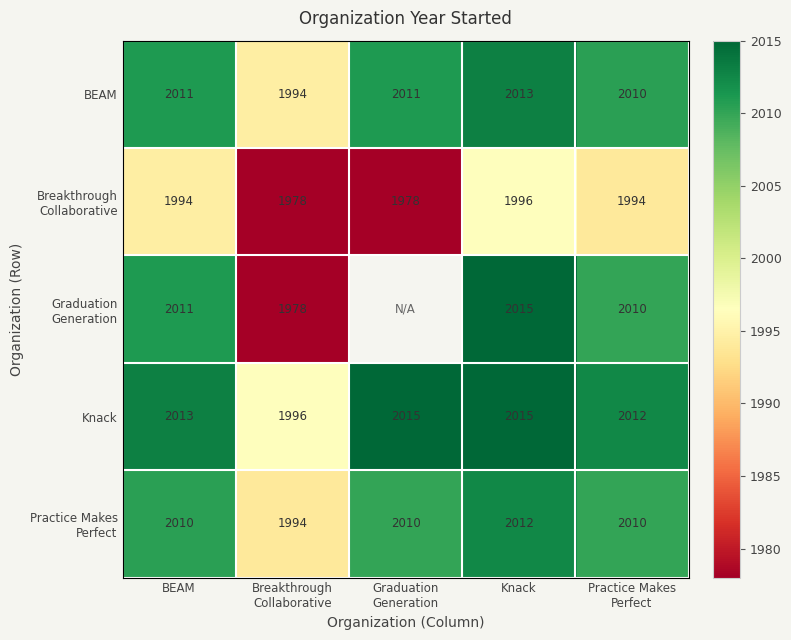

How many values in the Knack series are below 2013?

2